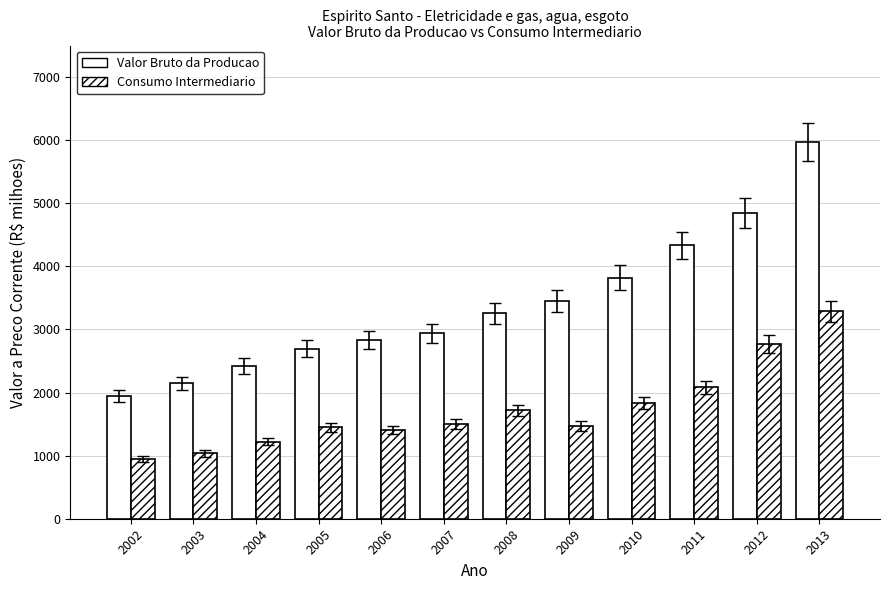

Where is Valor Bruto da Producao nearest to the value 3956?

2010